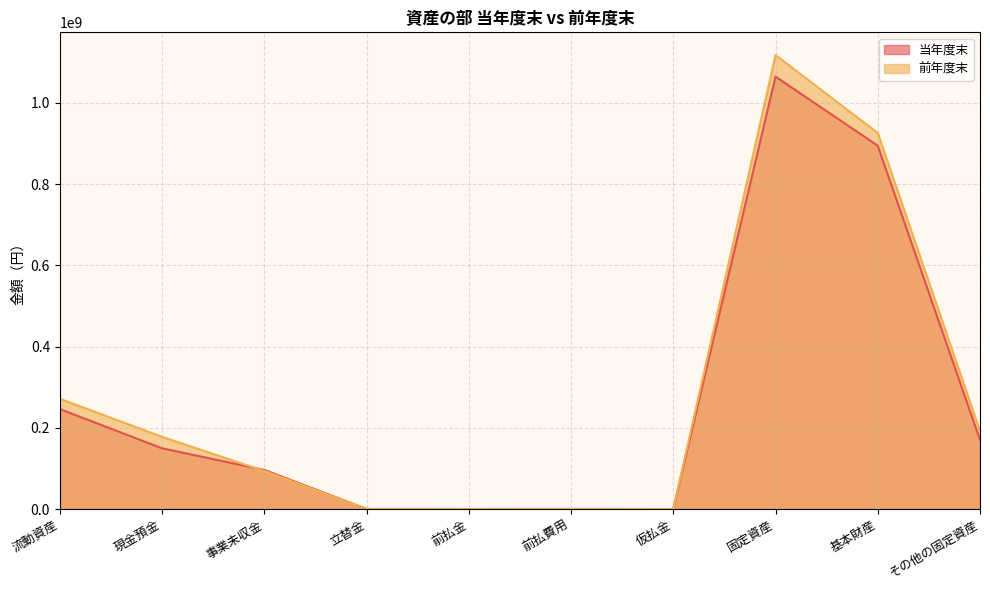

How many distinct data groups are displayed?

2